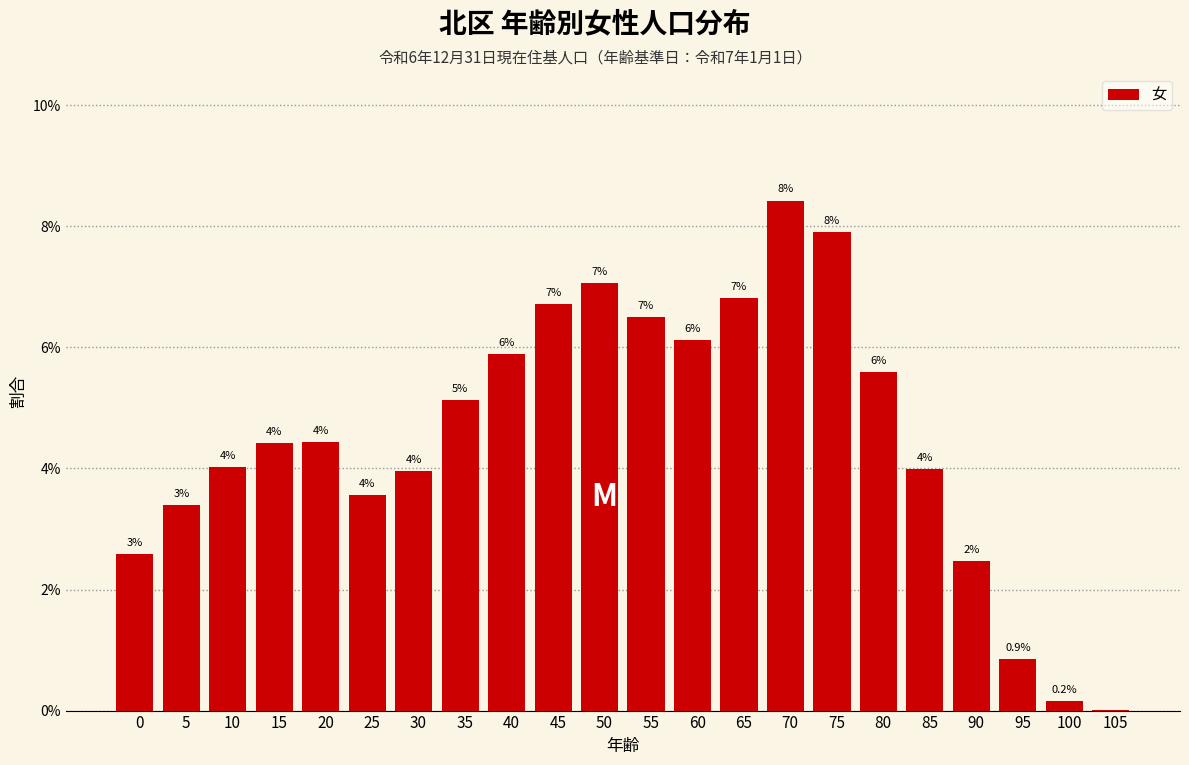

Are the bars horizontal?

No